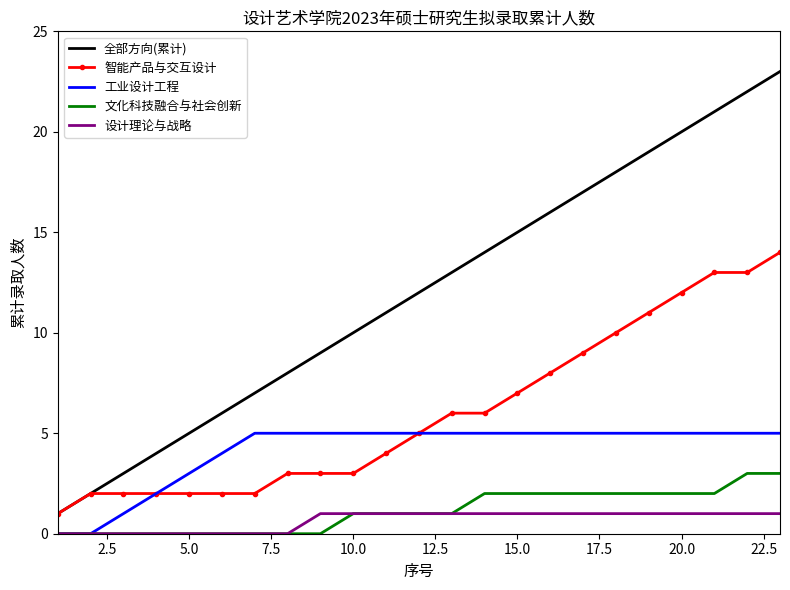

Count the number of data series in this chart.

5